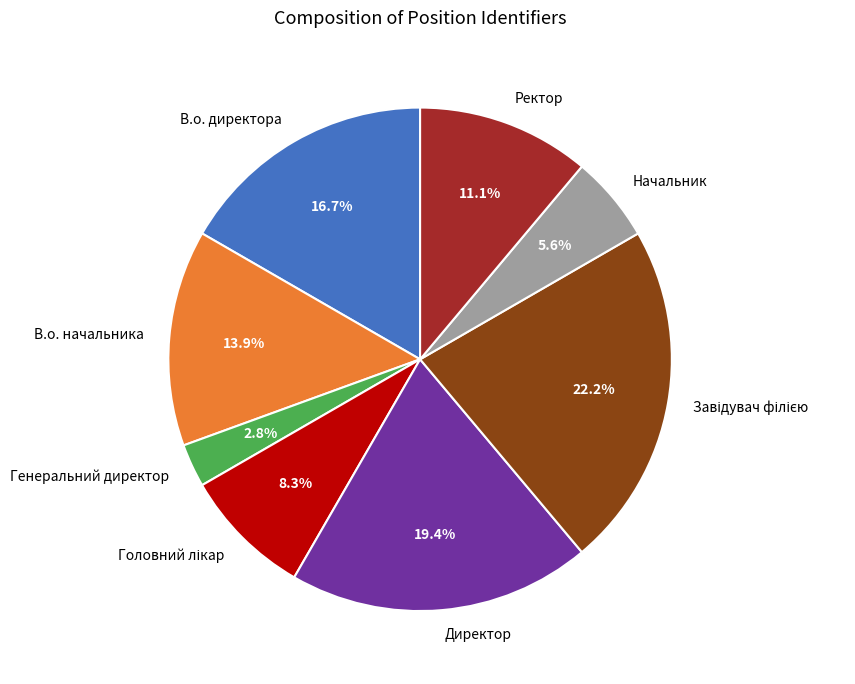

To the nearest percent, what is the average slice percentage?

12%